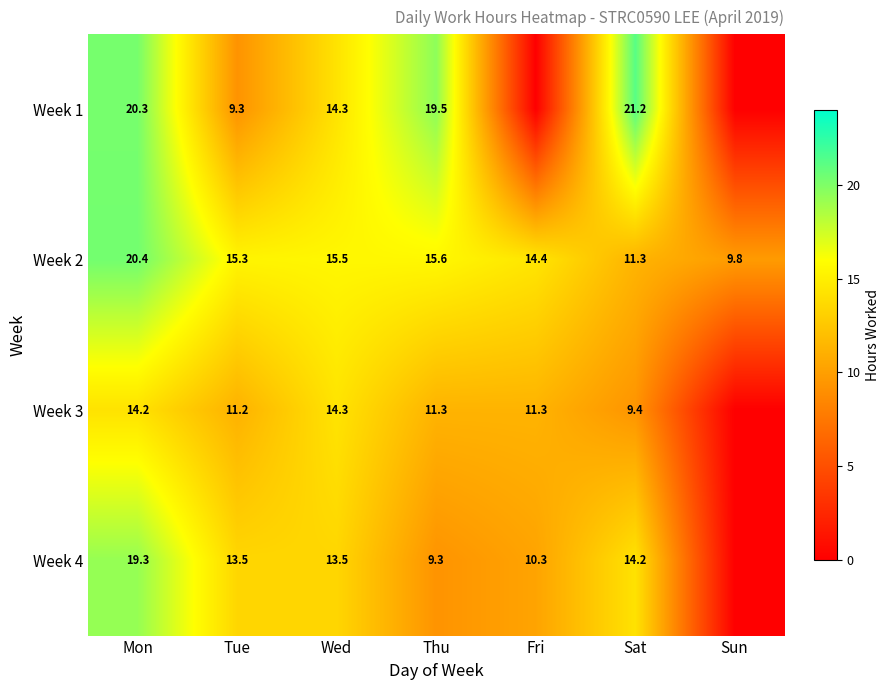

What is the total value across all series at Tue?

49.3